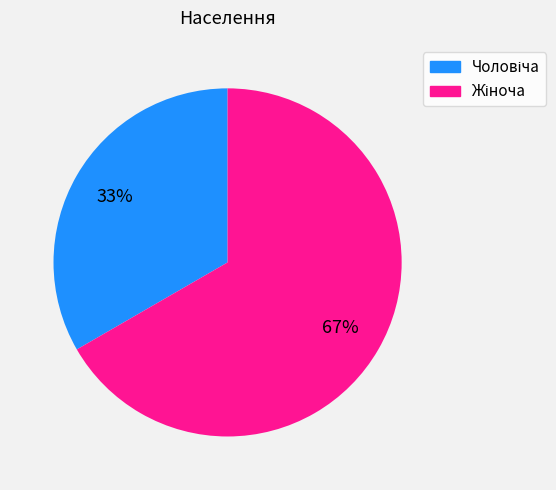

To the nearest percent, what is the average slice percentage?

50%